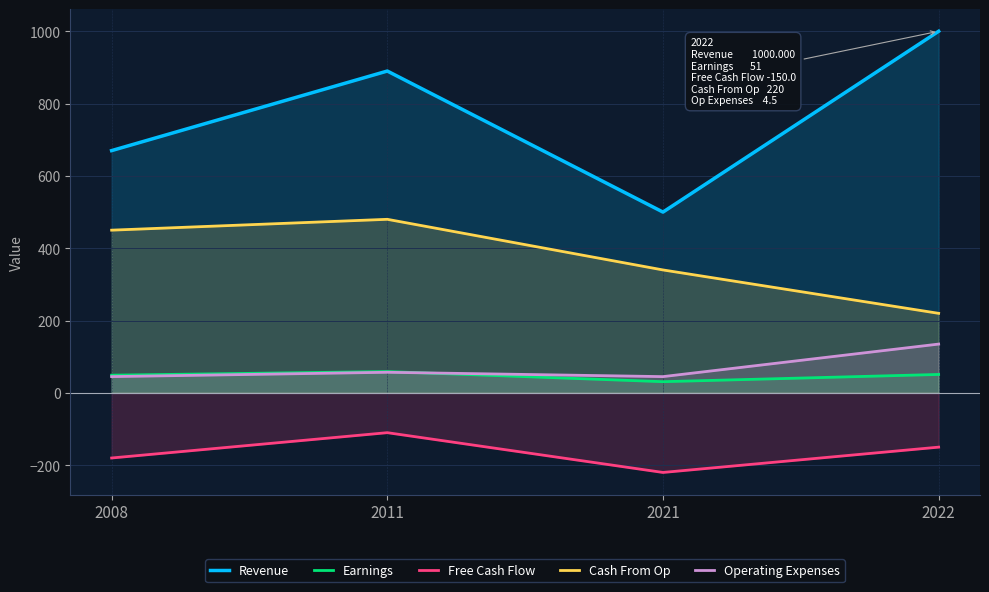

What are all the series names shown in the legend?

Revenue, Earnings, Free Cash Flow, Cash From Op, Operating Expenses